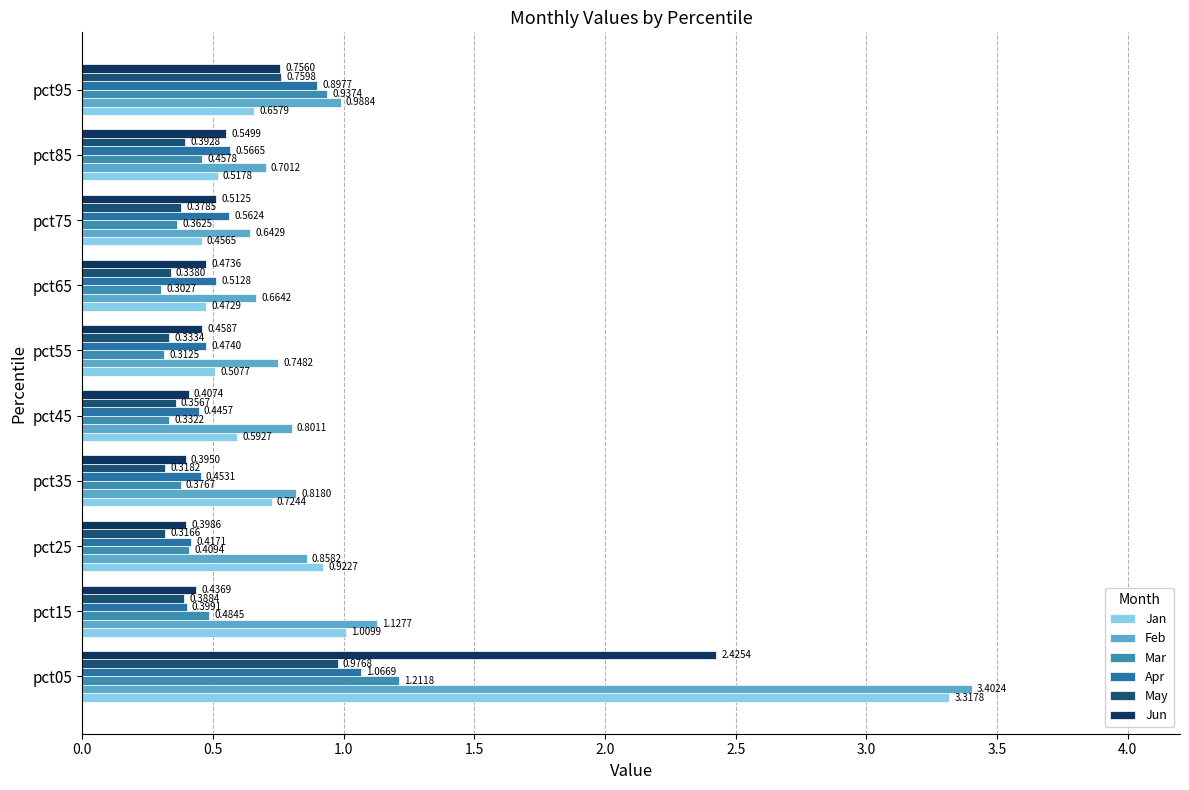

What is the average value of the May series?

0.5